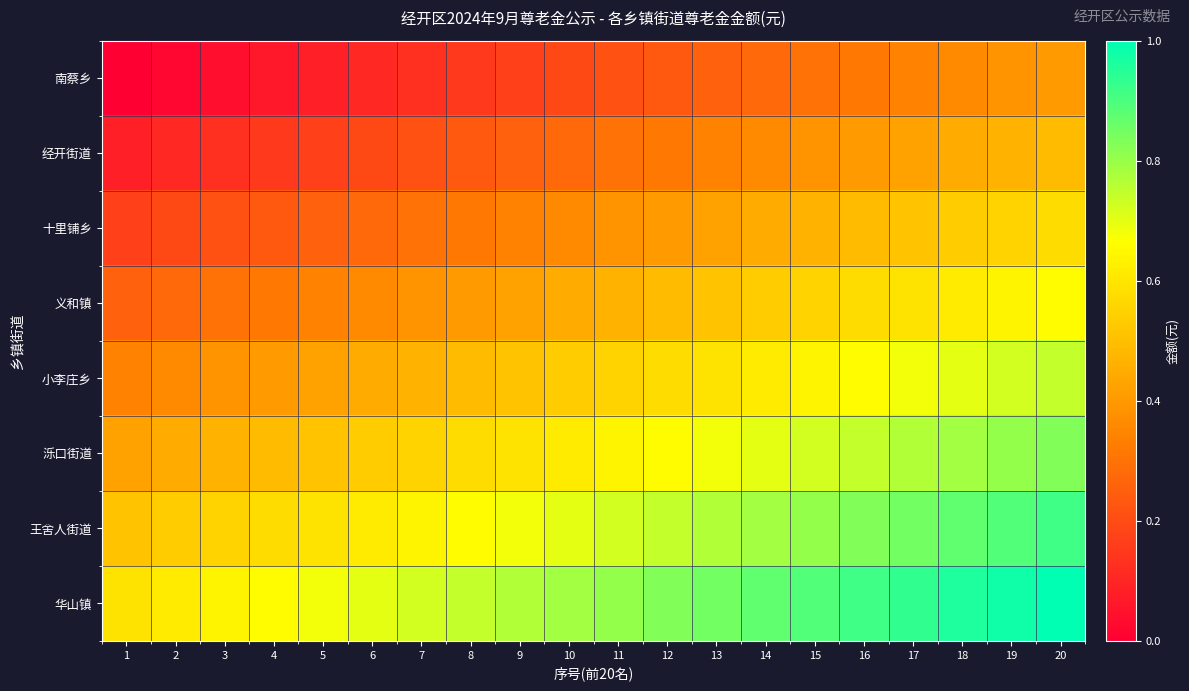

Which label corresponds to the smallest value in the chart?

1